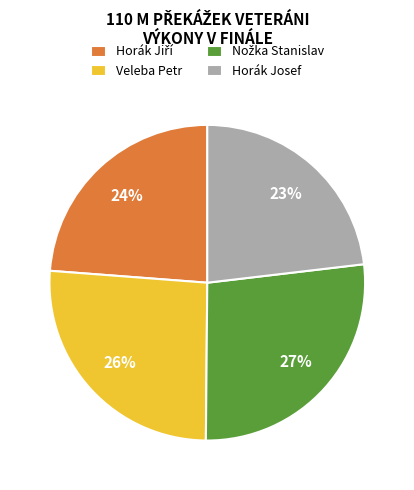

Which slice is the smallest?

Horák Josef